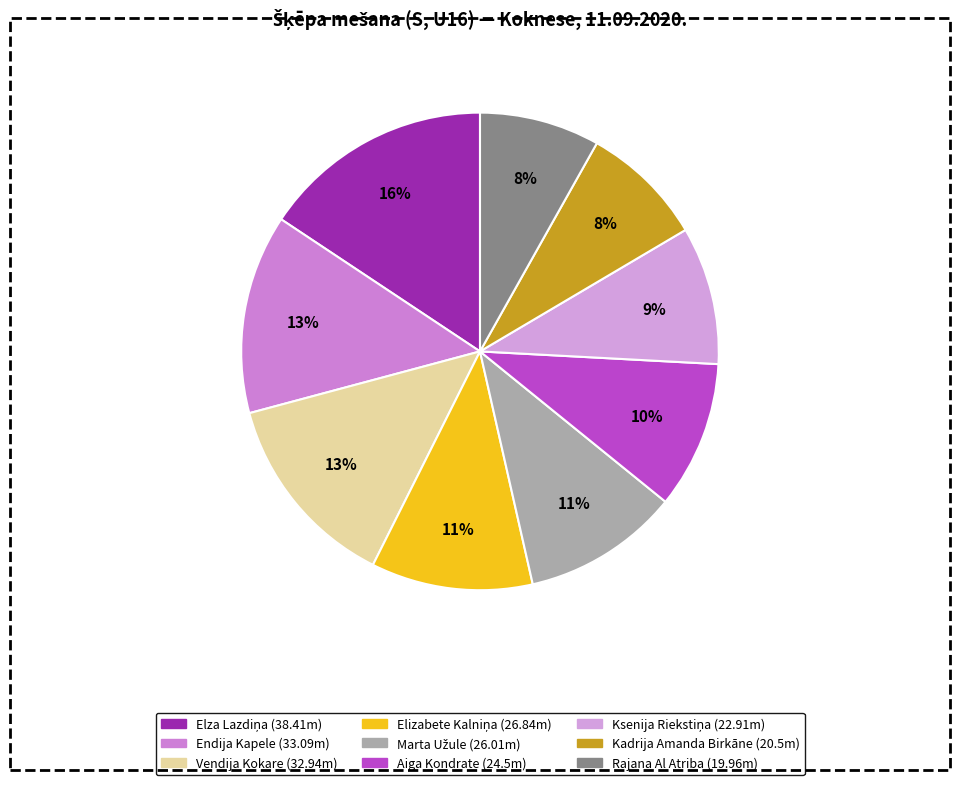

Is it true that Marta Užule is 11% of the pie?

True